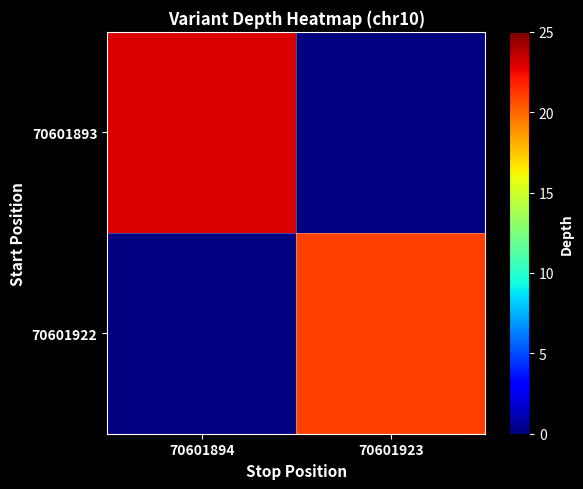

At 70601894, list the series in order from largest to smallest.

70601893, 70601922